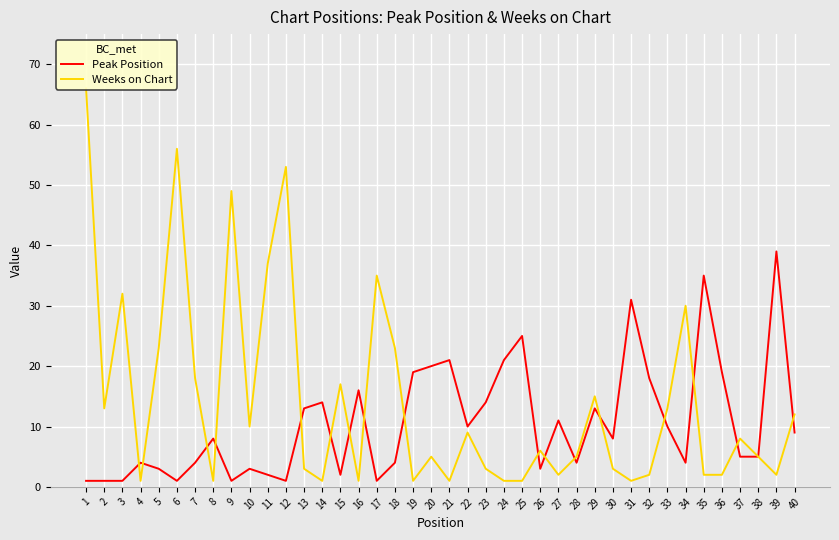

At which category is the sum across all series the highest?

1